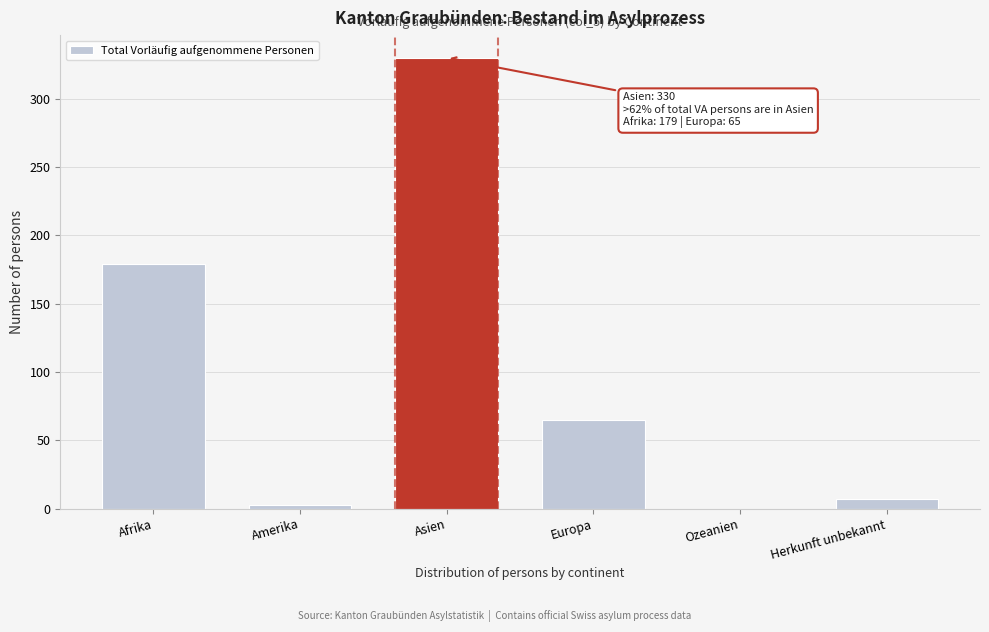

What is the maximum value shown in the chart?

330